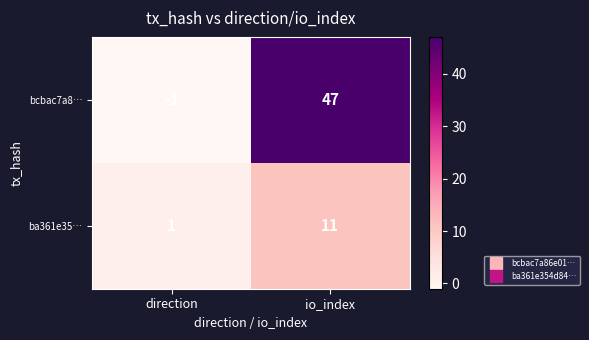

What is the sum of all ba361e35… values?

12